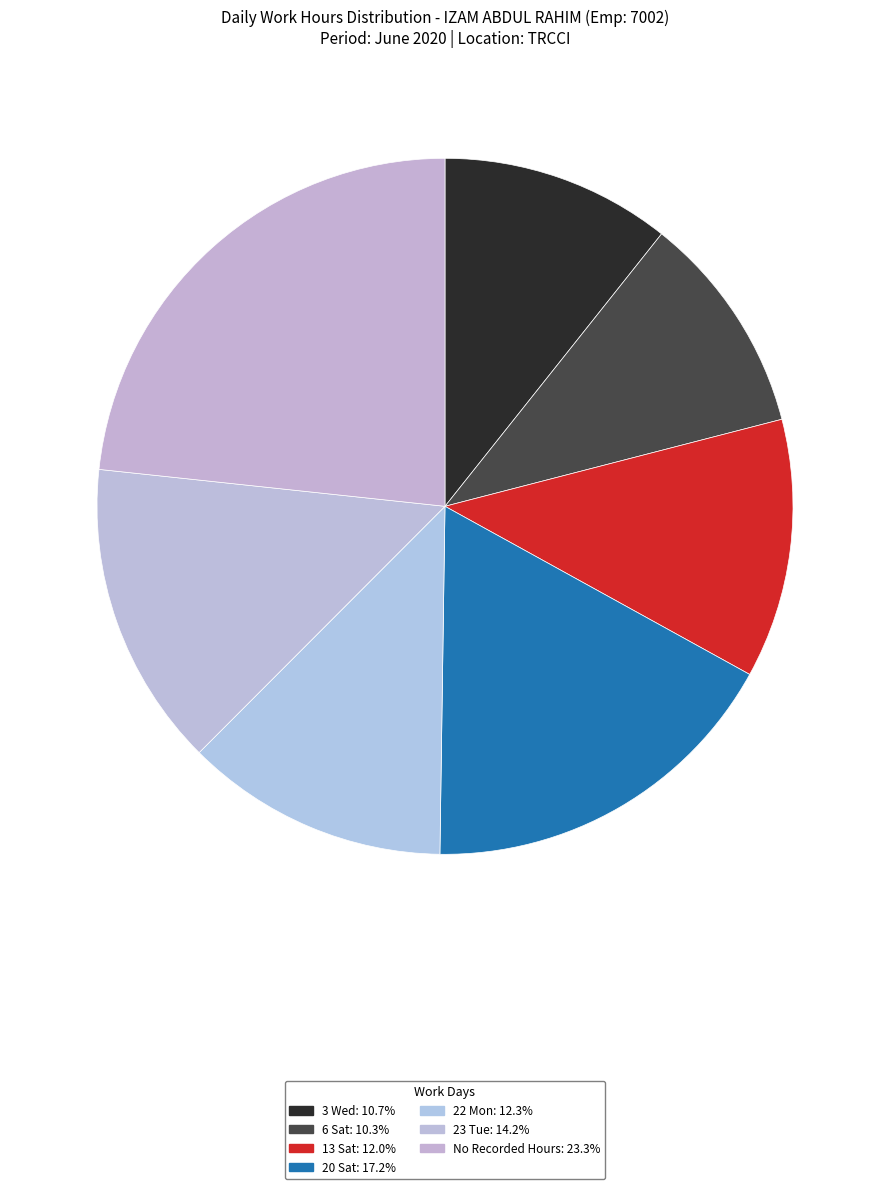

How many segments does this pie chart have?

7